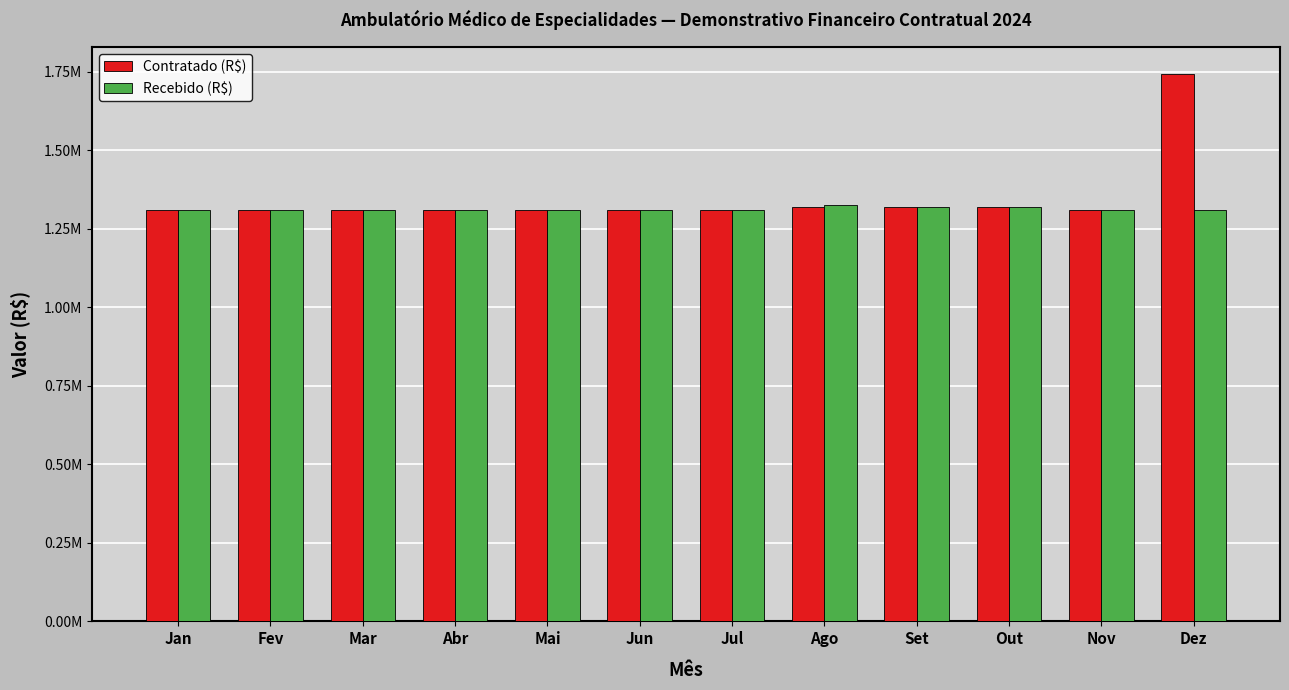

Rank the series by their maximum value, from highest to lowest.

Contratado (R$), Recebido (R$)